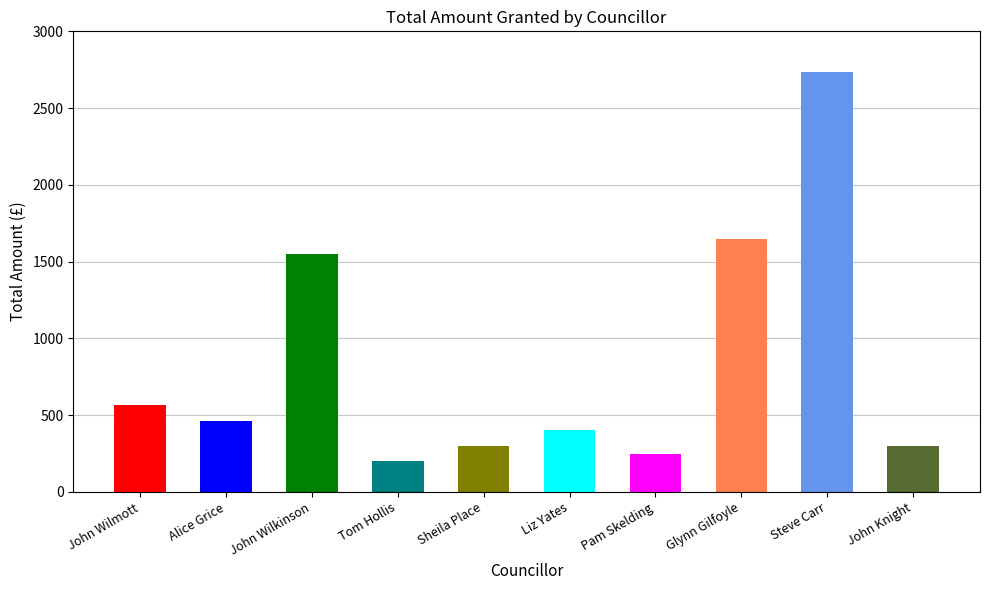

At which label is the value closest to 1466?

John Wilkinson